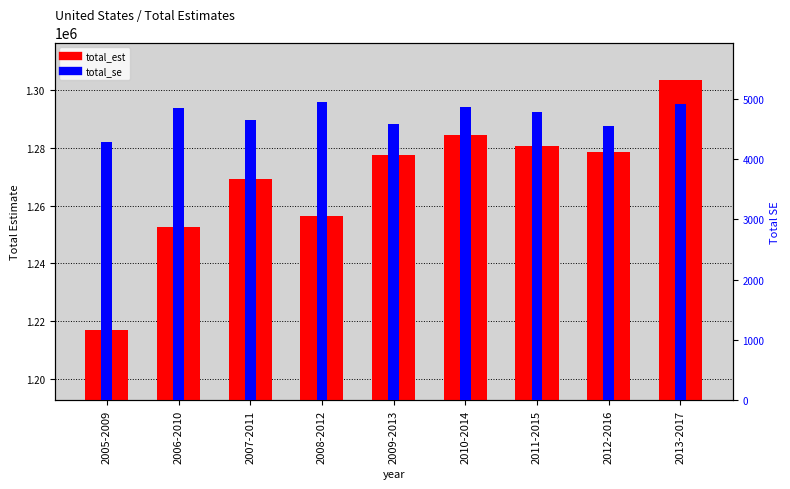

What is the spread (max minus min) of values at 2009-2013?

1272999.5